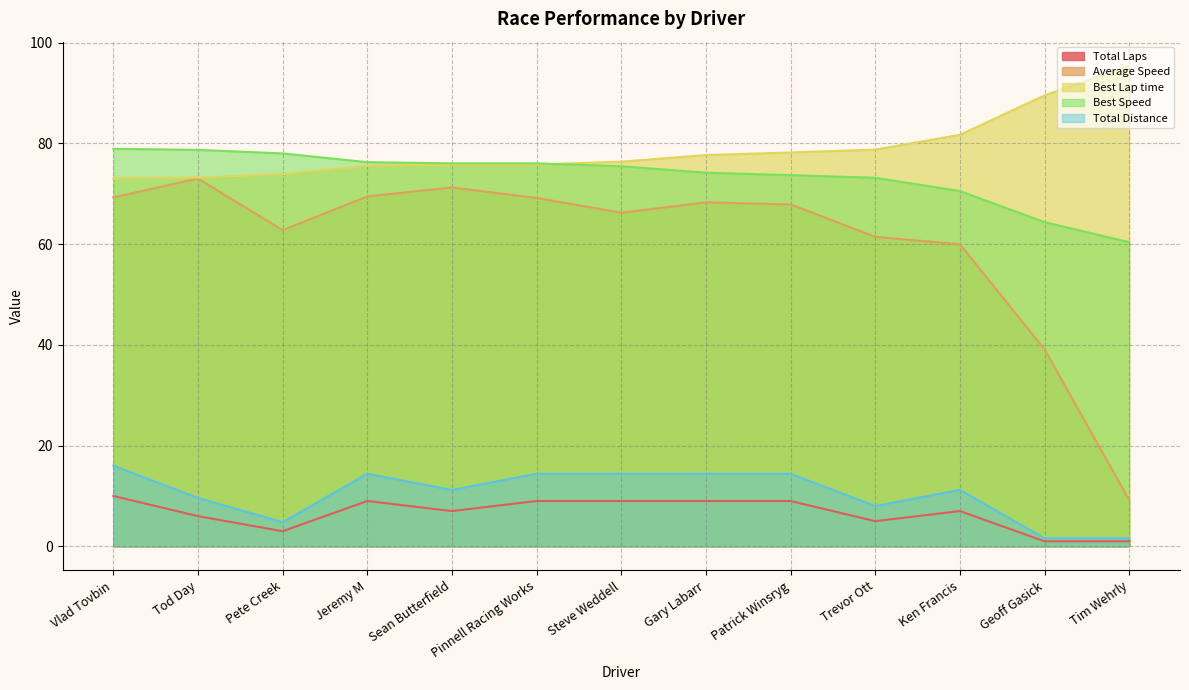

At which category is the sum across all series the highest?

Vlad Tovbin